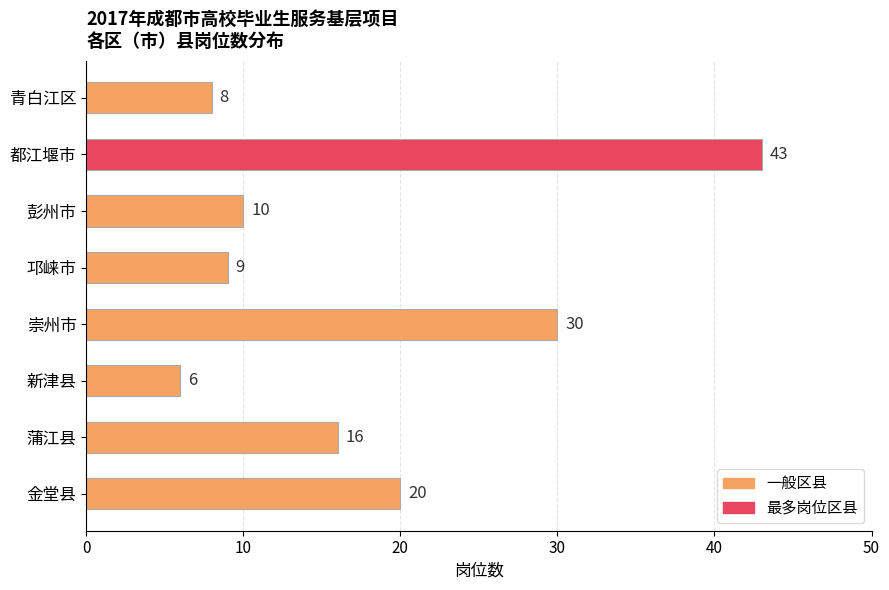

Reading bottom to top, what are all the values shown in this chart?

20	16	6	30	9	10	43	8